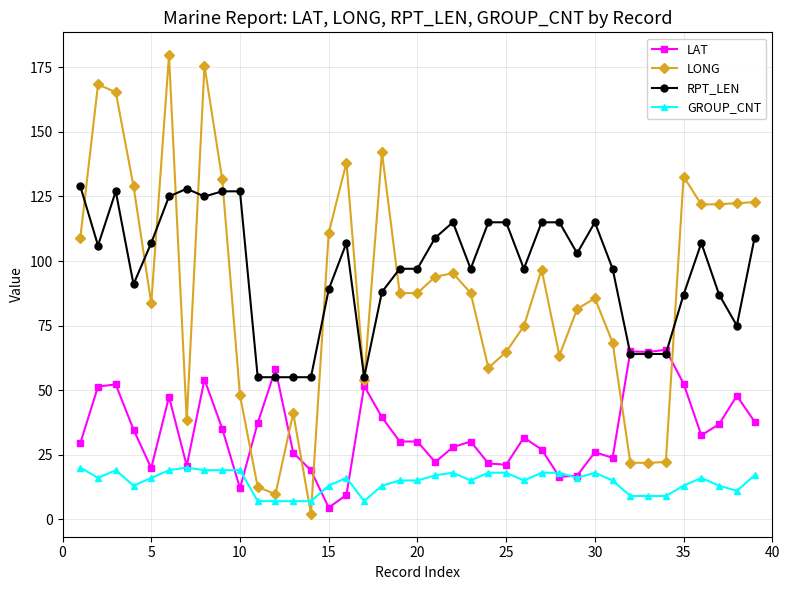

What is the maximum value for LAT?

65.6